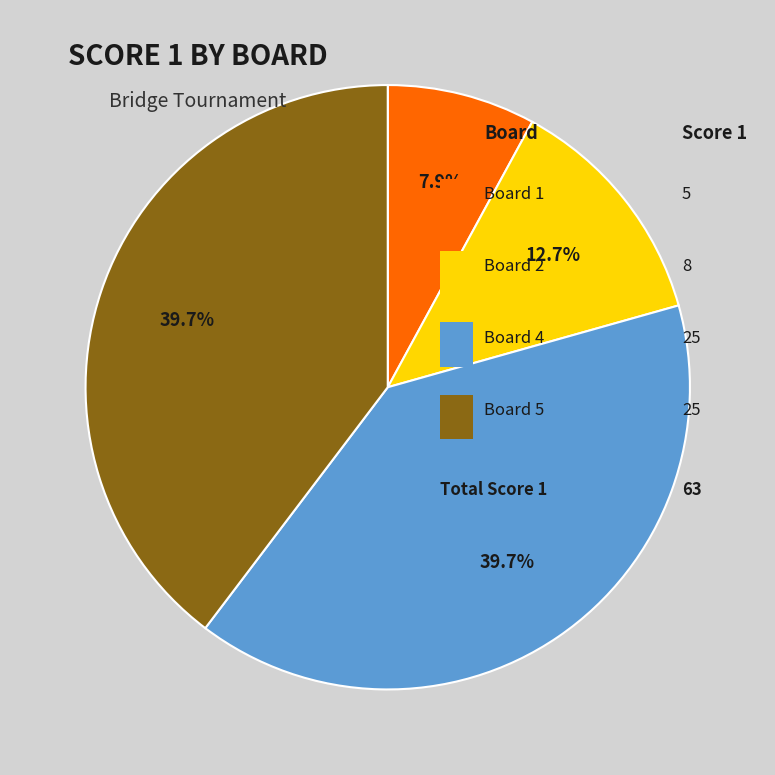

Does any single category account for the majority?

No